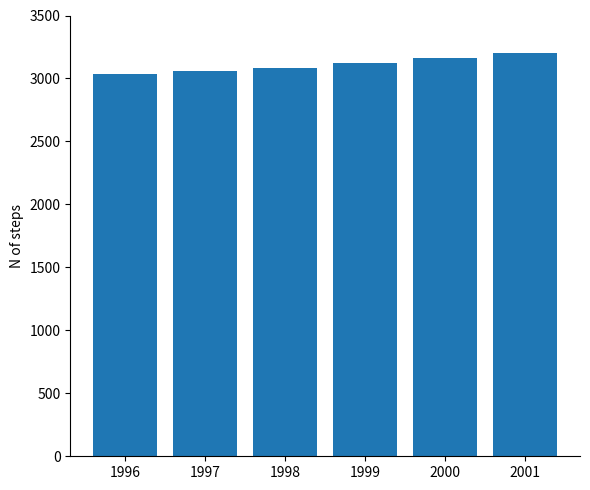

Reading right to left, transcribe all the data shown in this chart.

3203.5	3163.9	3123.6	3084.5	3060.4	3035.1